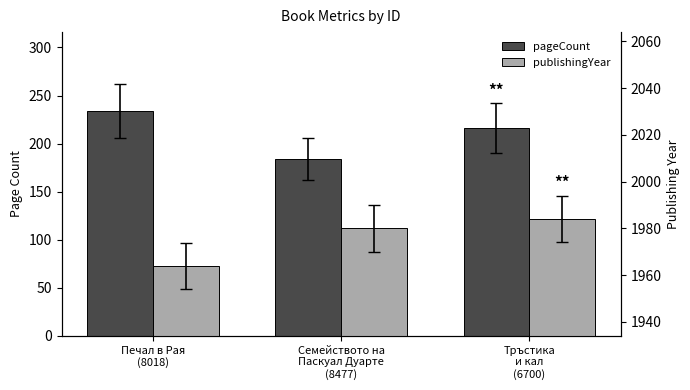

Are the bars grouped side by side (vs. stacked)?

Yes